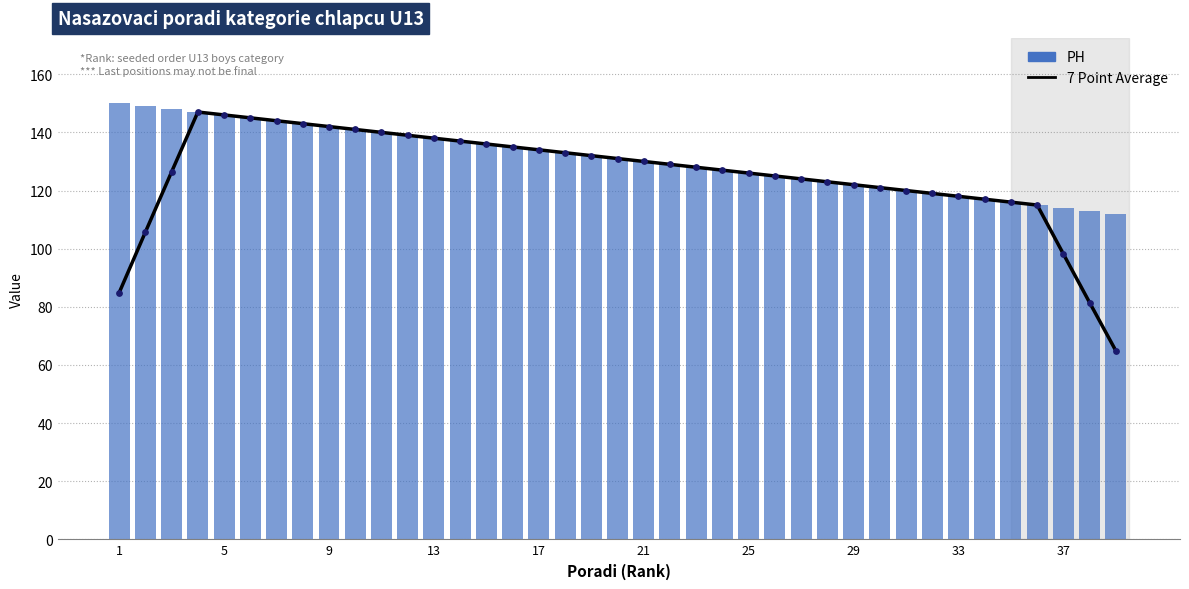

Is the value of PH at 32 greater than the value of 7 Point Average at 35?

Yes